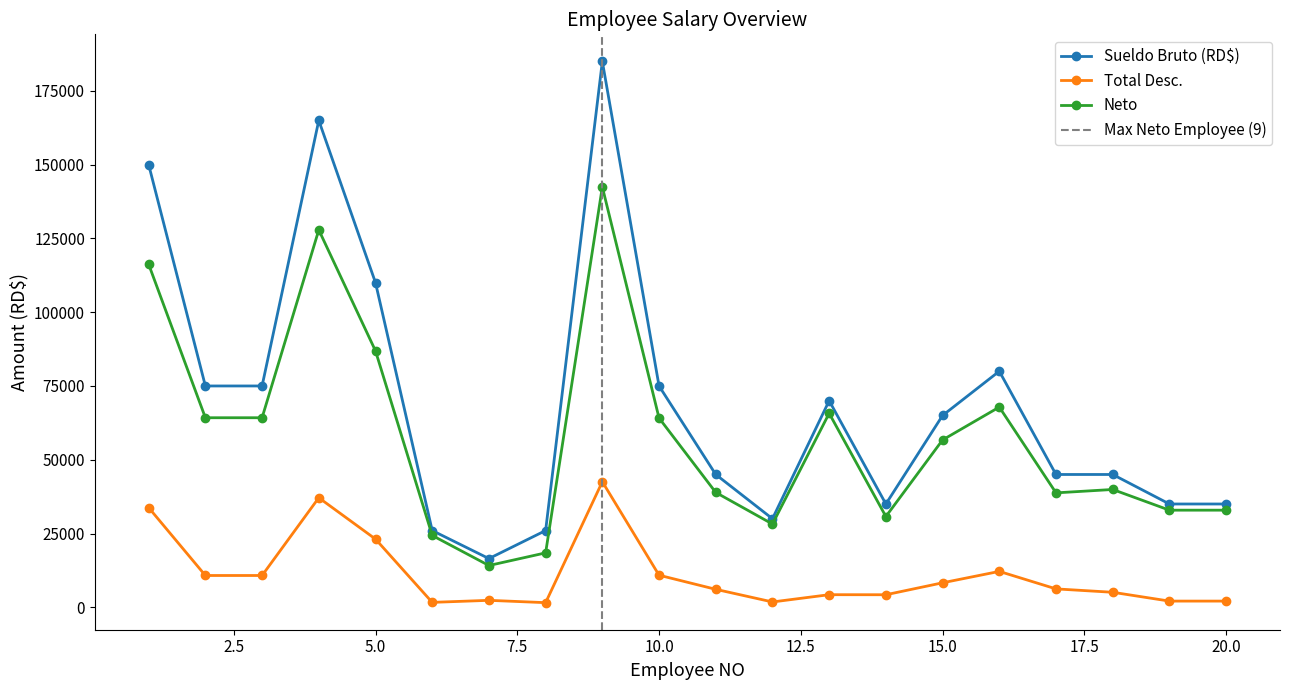

What is the sum of all Neto values?

1155652.5